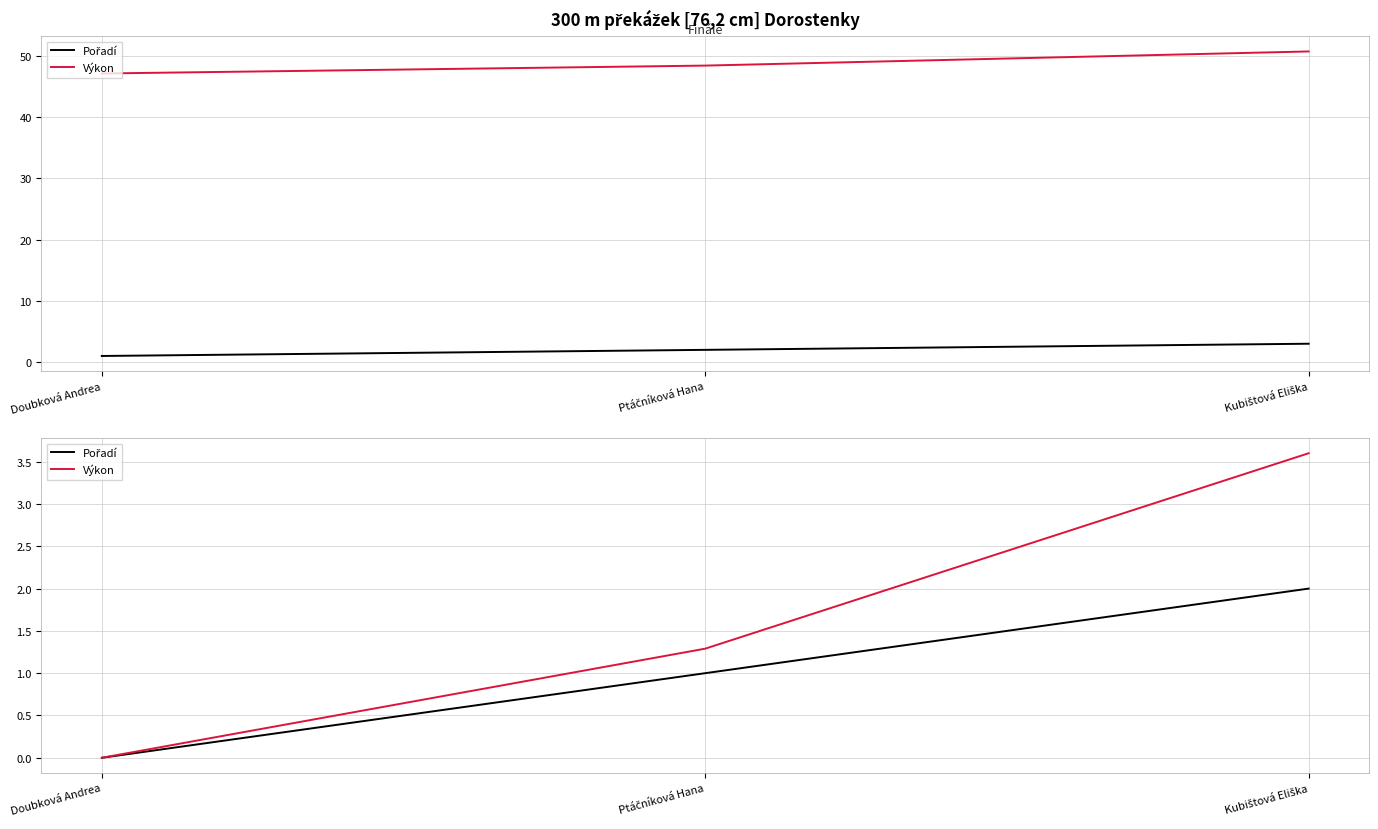

Rank the categories by Pořadí value from lowest to highest.

Doubková Andrea, Ptáčníková Hana, Kubištová Eliška